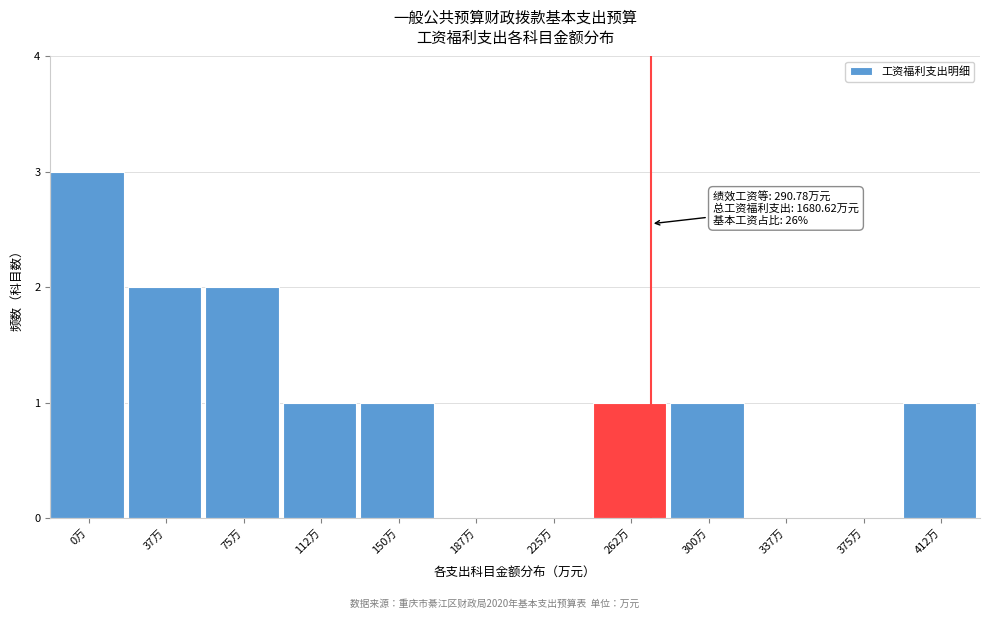

Reading left to right, what are all the values shown in this chart?

0万=3	37万=2	75万=2	112万=1	150万=1	187万=0	225万=0	262万=1	300万=1	337万=0	375万=0	412万=1